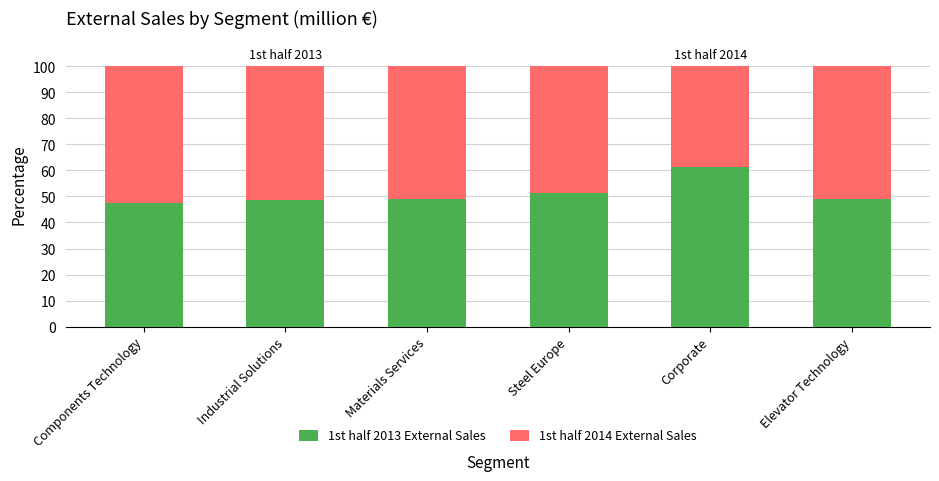

Is it true that 1st half 2013 External Sales equals 64.6 at Materials Services?

False